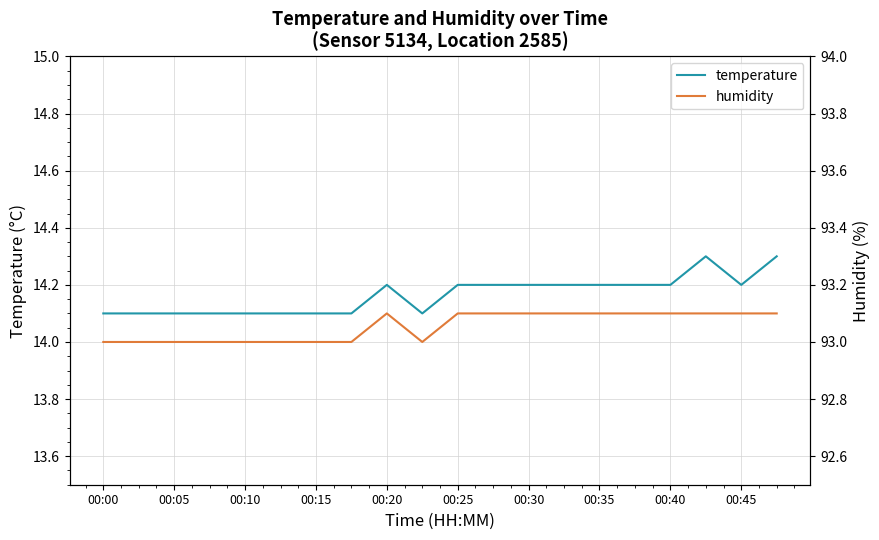

What is the sum of all humidity values?

1861.1